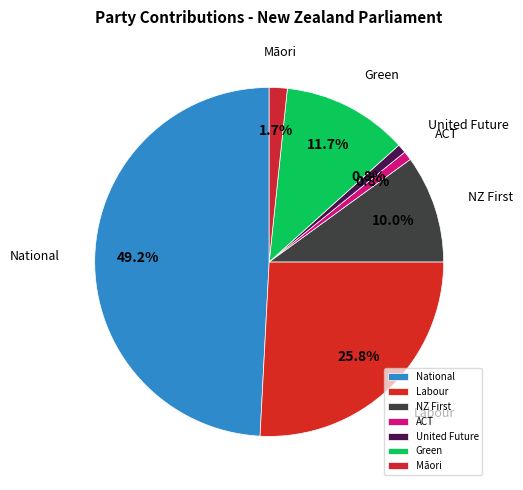

To the nearest percent, what is the difference between the largest and smallest slice percentages?

48%